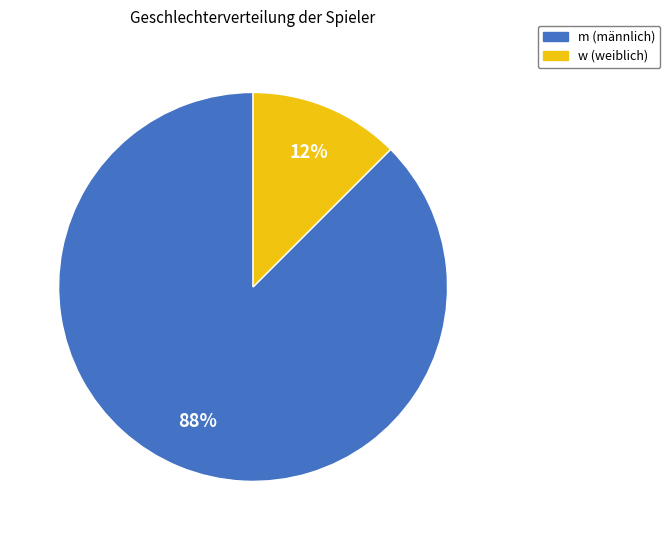

True or false: w accounts for 20% of the total.

False